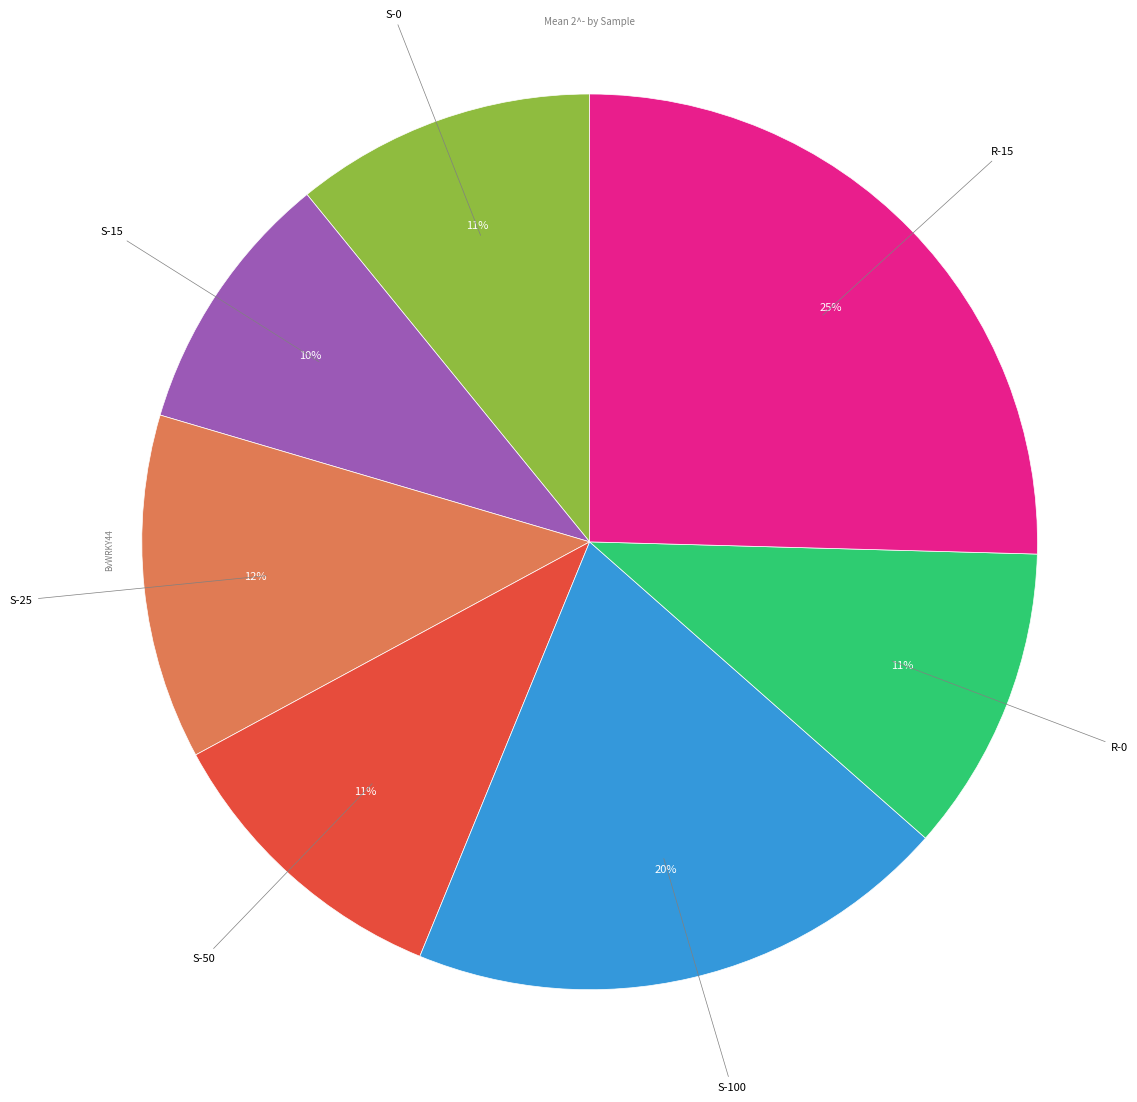

To the nearest percent, what percentage of the pie is S-0?

11%